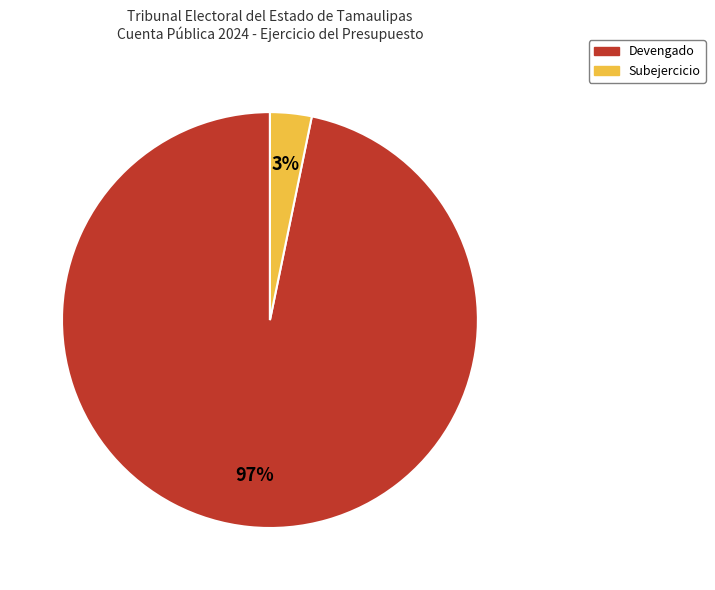

Count the number of slices in the pie.

2